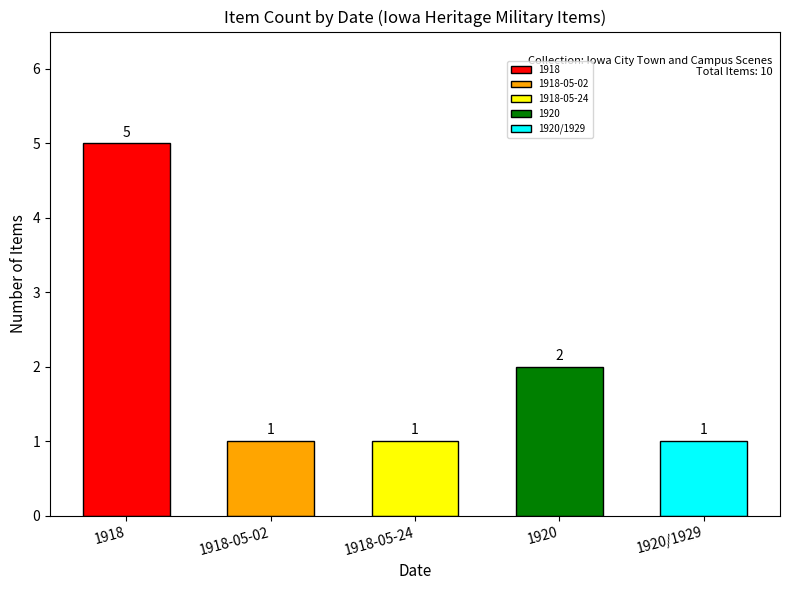

Is it true that the value at 1918 is 5?

True